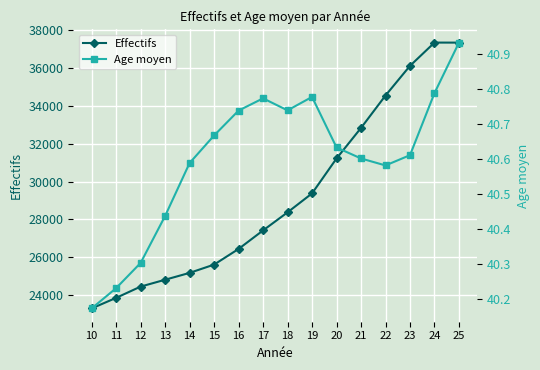

At which category does Age moyen reach its first local valley?

18